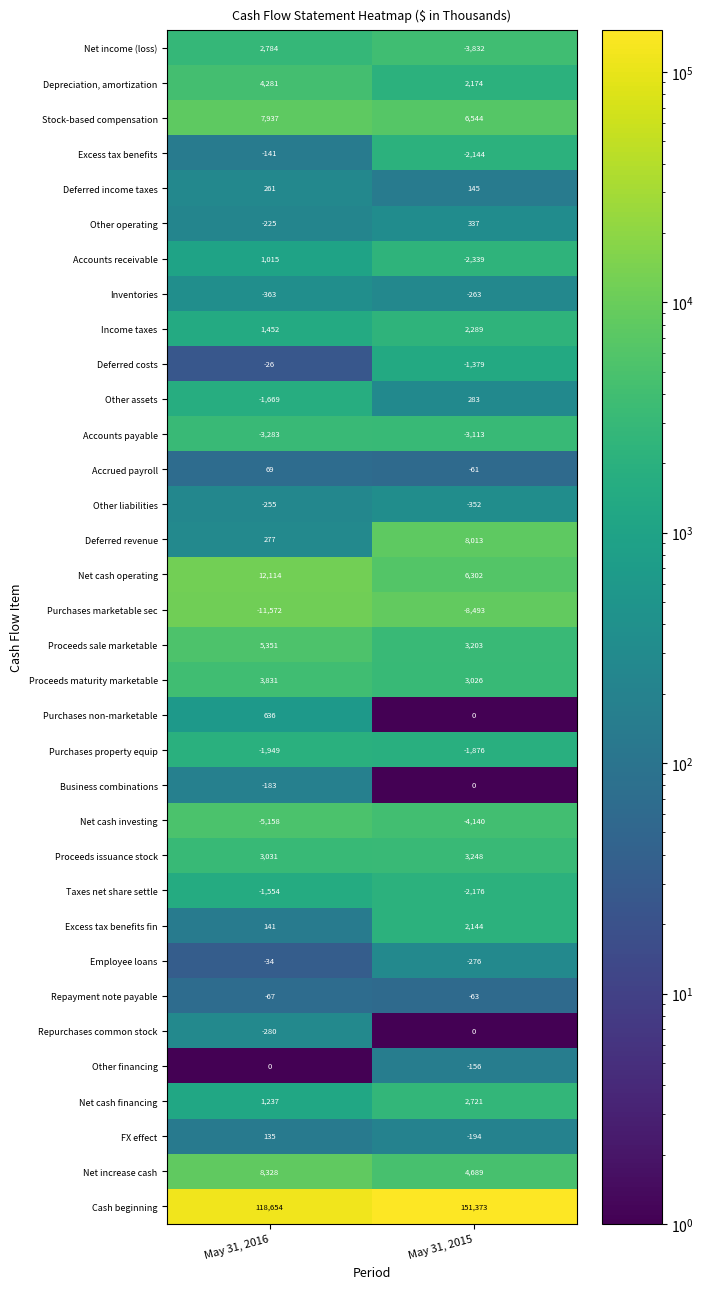

At which category is the sum across all series the highest?

May 31, 2015